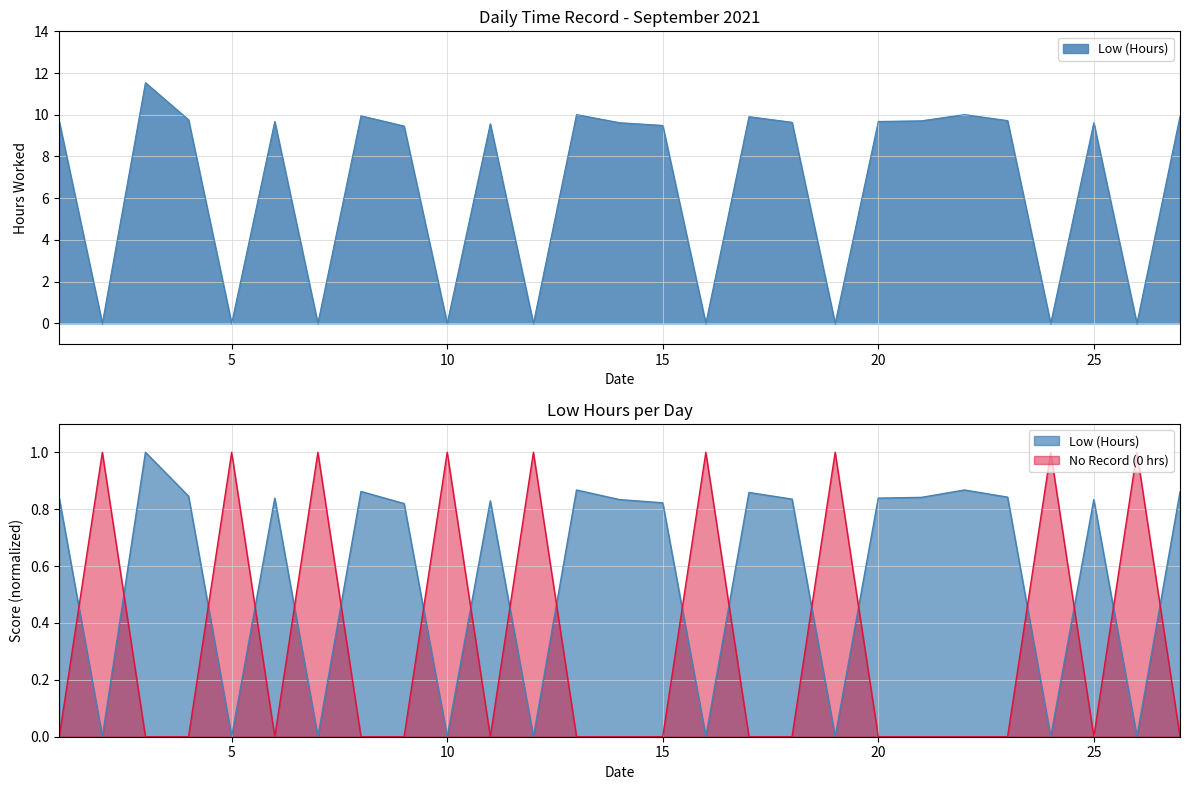

The value at 25 is 3.9. True or false?

False